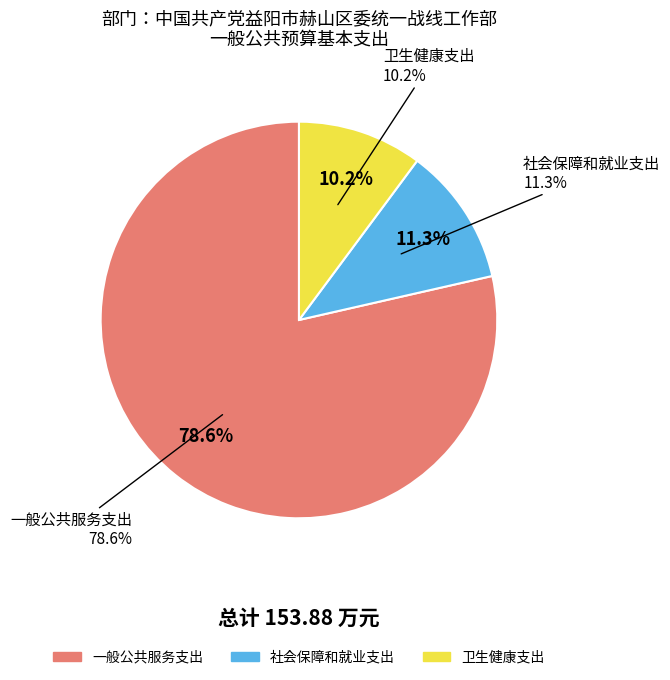

Is the sum of 卫生健康支出 and 社会保障和就业支出 greater than half?

No